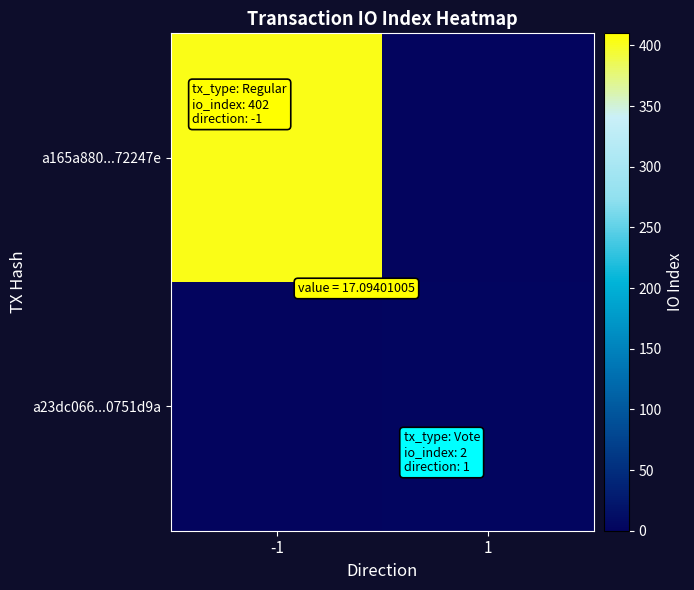

How many data points does each series have?

2